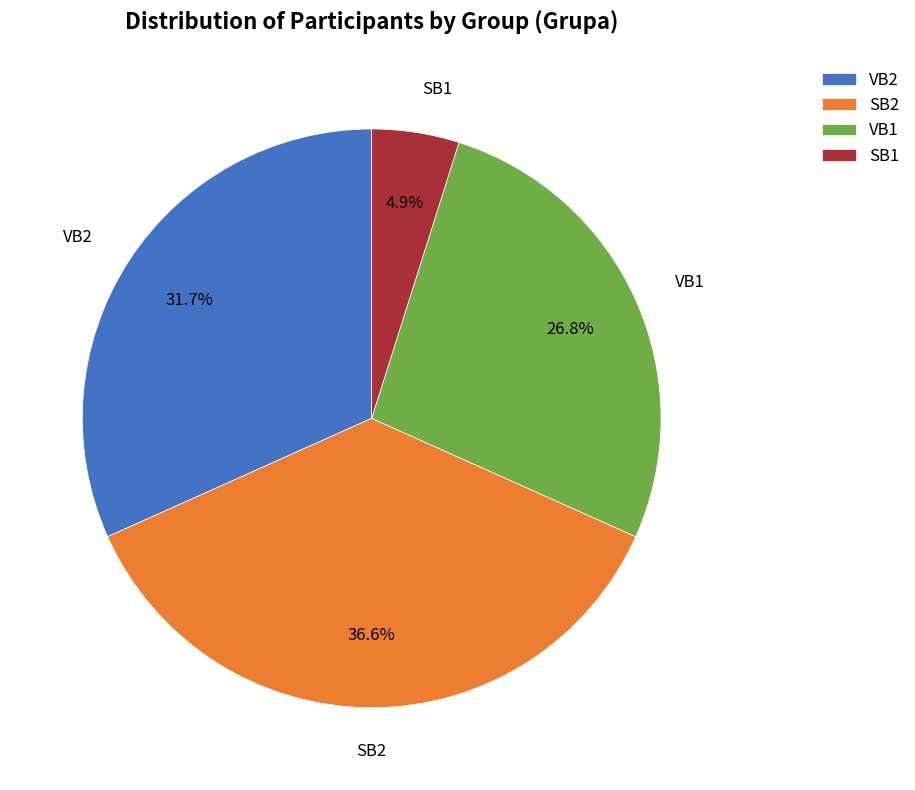

How many segments does this pie chart have?

4